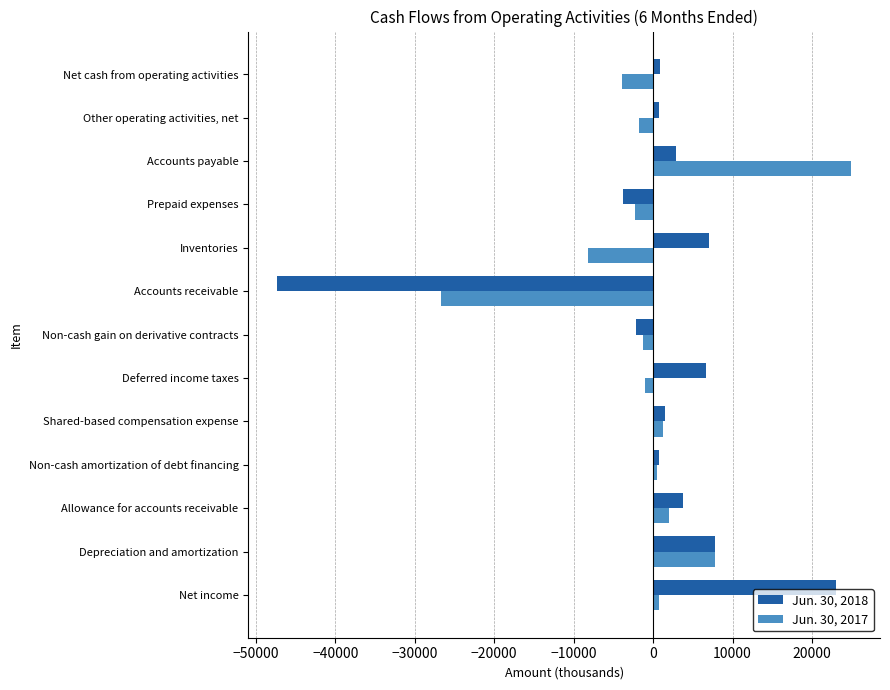

What is the sum of all Jun. 30, 2018 values?

1802